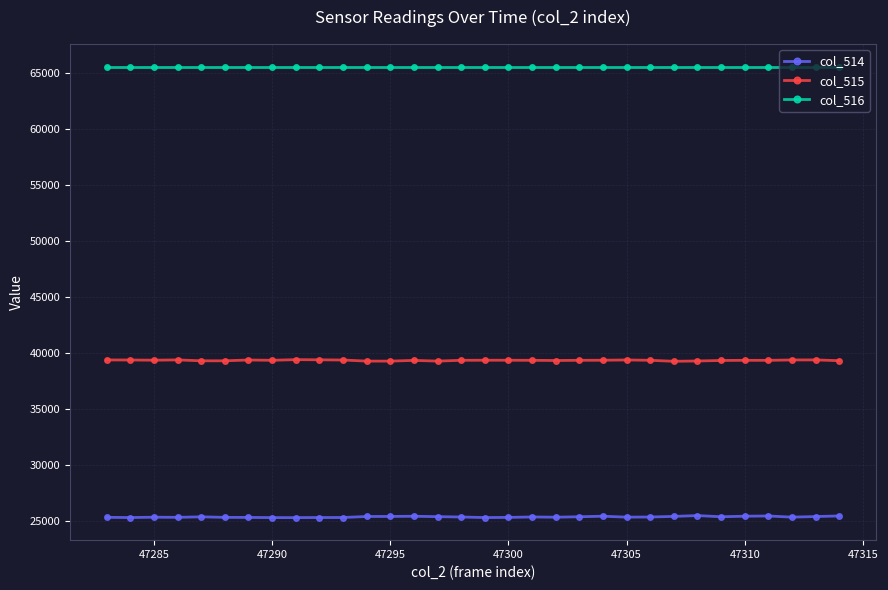

What are all the series names shown in the legend?

col_514, col_515, col_516